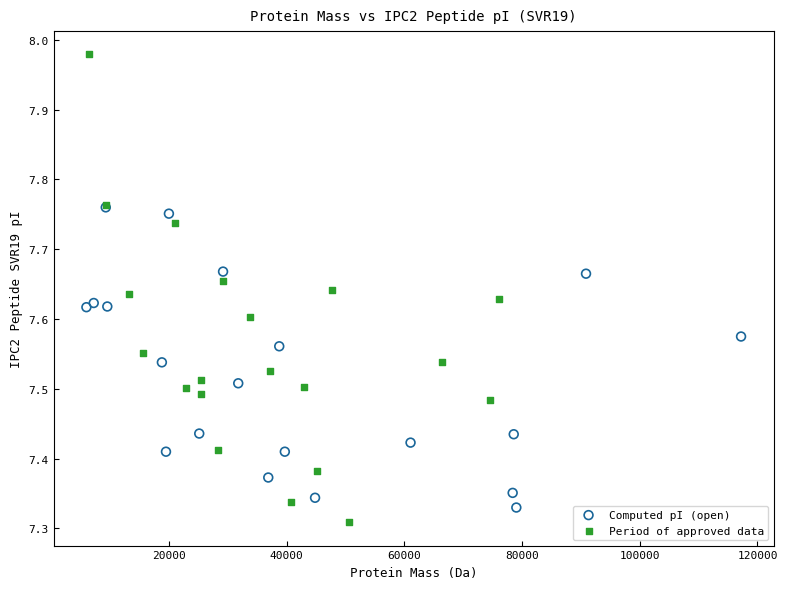

Which series contains the lowest Y value?

Period of approved data